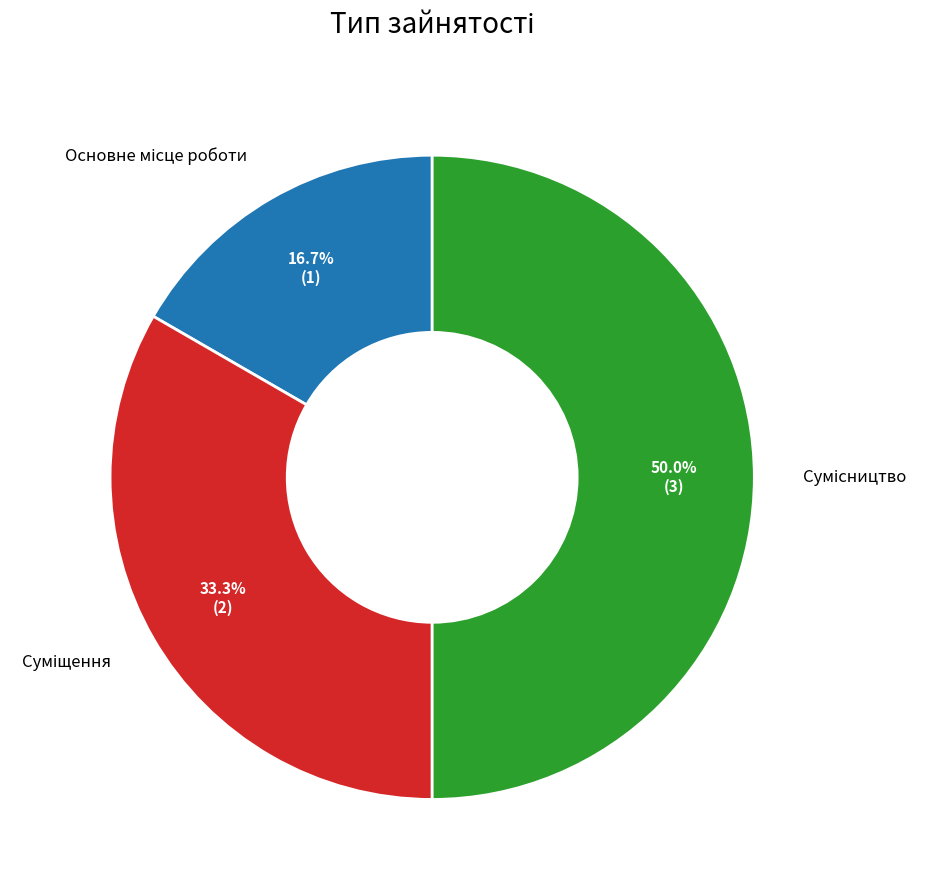

Is it true that Сумісництво is 50% of the pie?

True